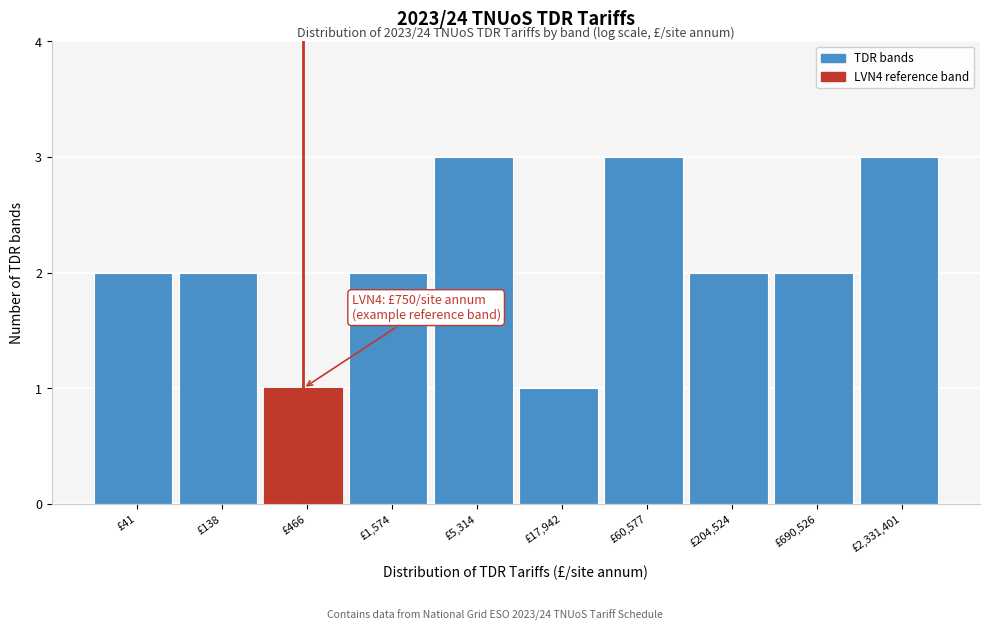

Reading right to left, extract all data points from this chart.

£2,331,401=3	£690,526=2	£204,524=2	£60,577=3	£17,942=1	£5,314=3	£1,574=2	£466=1	£138=2	£41=2